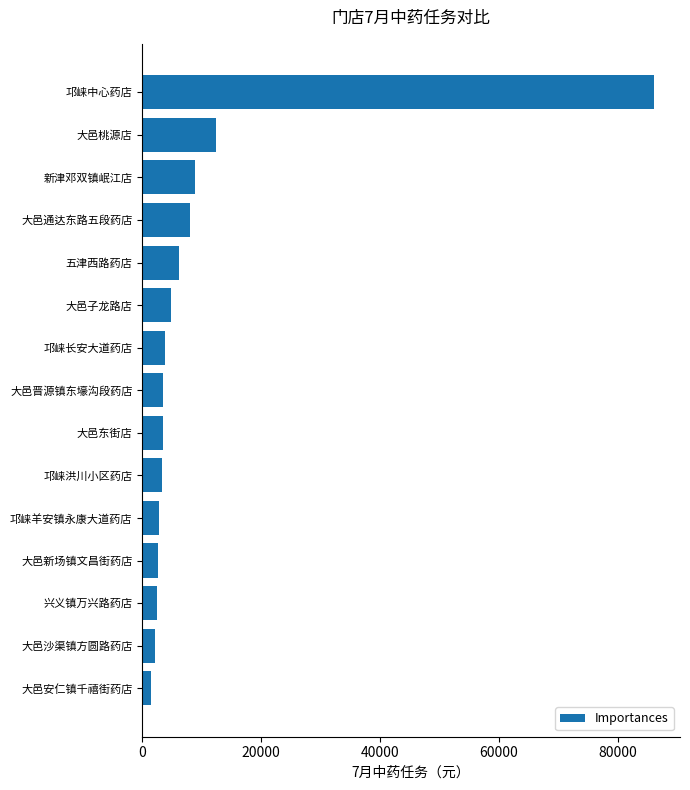

Approximately how many times larger is the value at 邛崃洪川小区药店 compared to 大邑东街店?

1.0